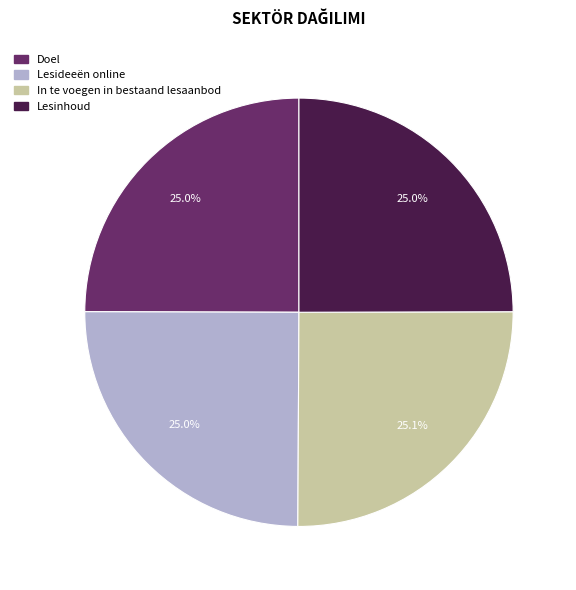

Approximately how many times larger is the value at Doel compared to In te voegen in bestaand lesaanbod?

1.0